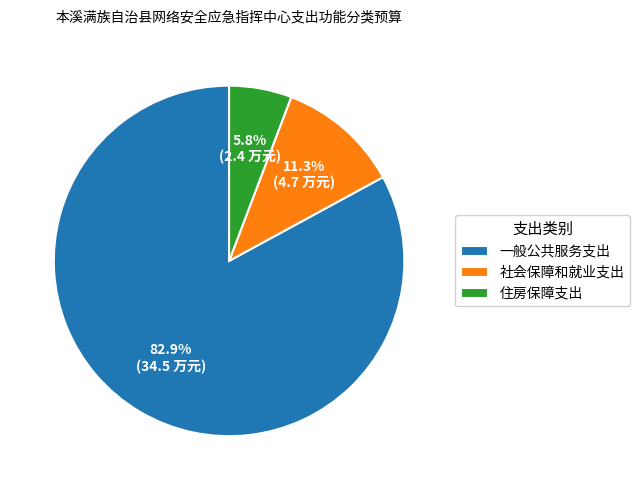

To the nearest percent, what percentage of the pie is 社会保障和就业支出?

11%